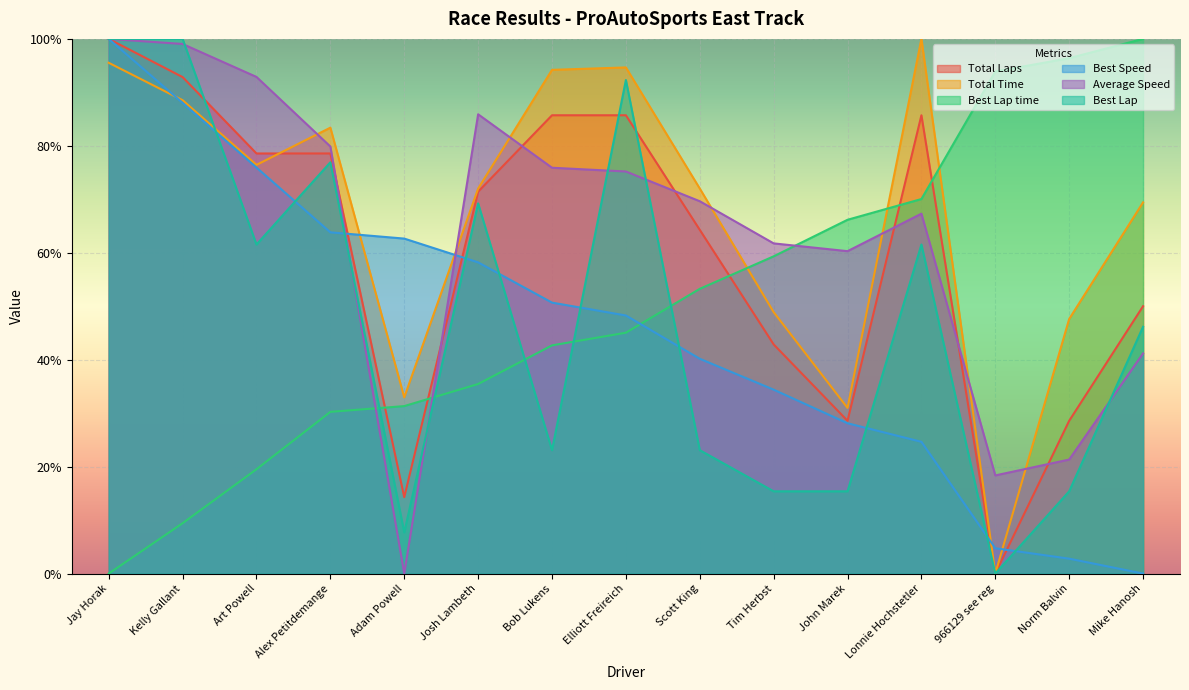

True or false: Total Time and Best Lap time cross at least once.

True